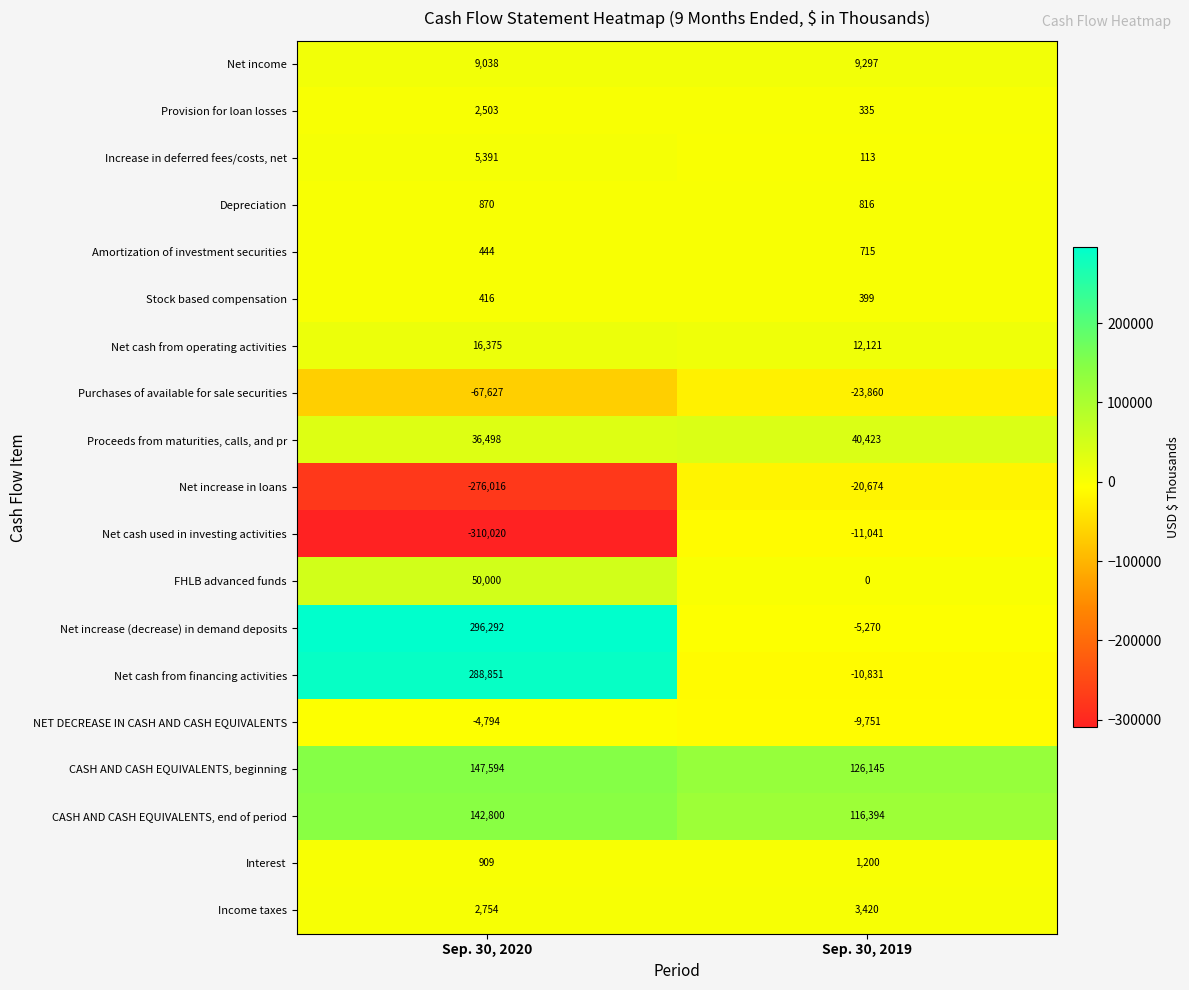

Which series has the largest range (max minus min)?

Net increase (decrease) in demand deposits